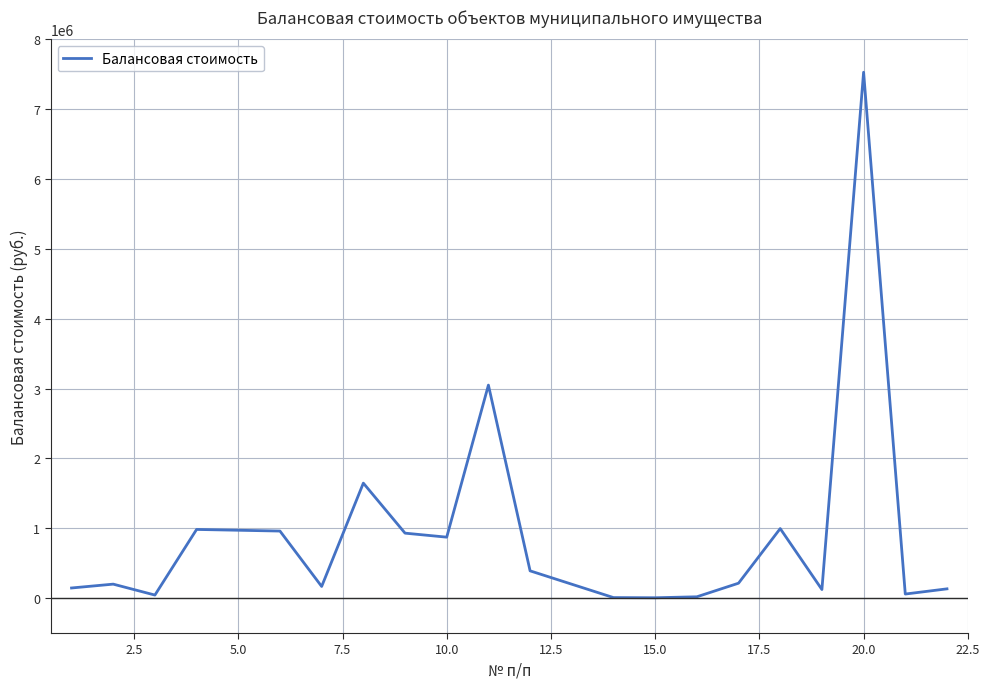

What is the average value?

923629.4